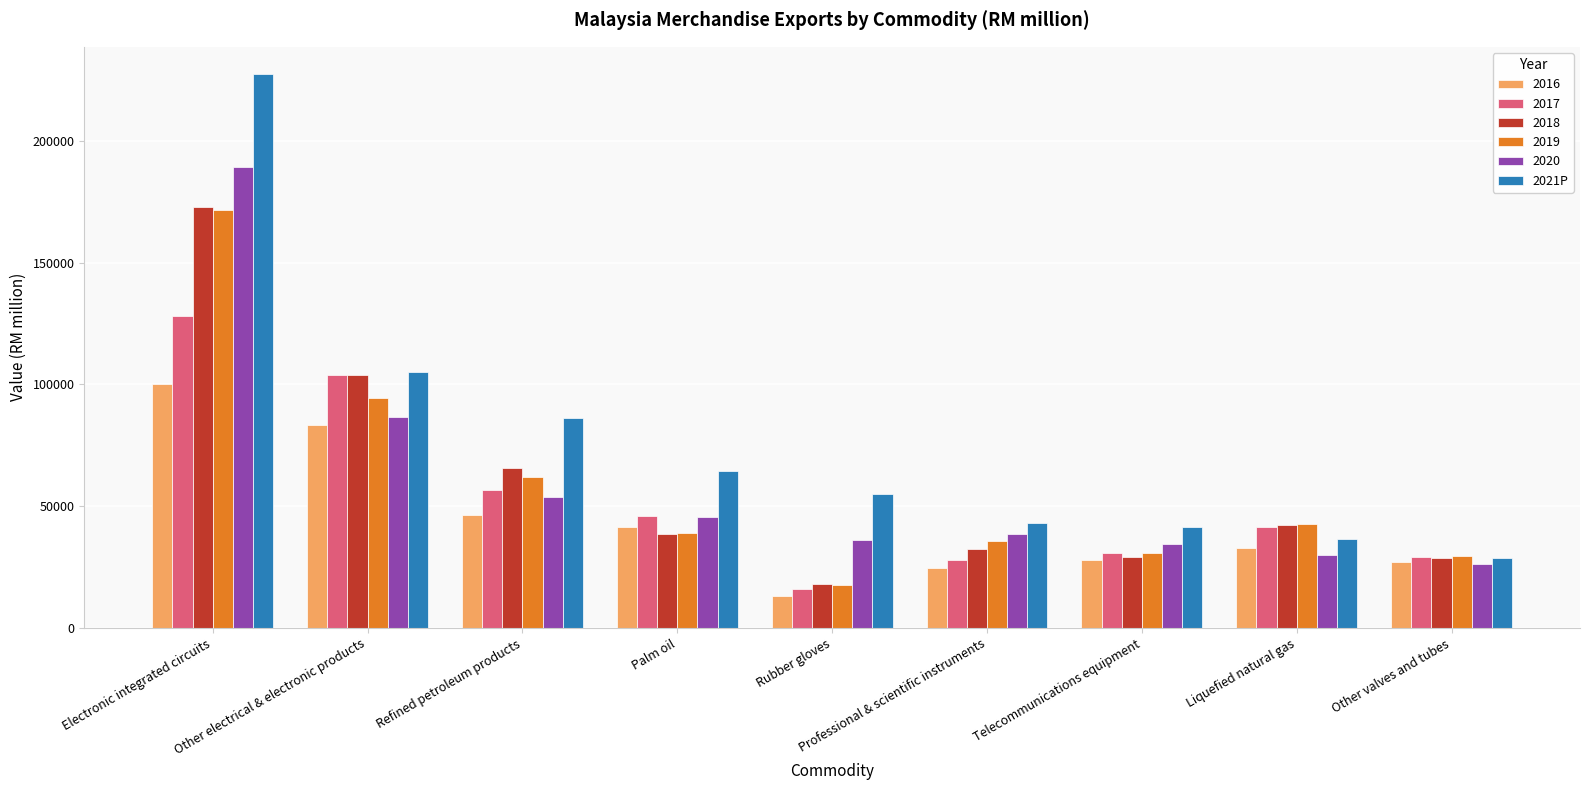

What position from the right is Liquefied natural gas?

2